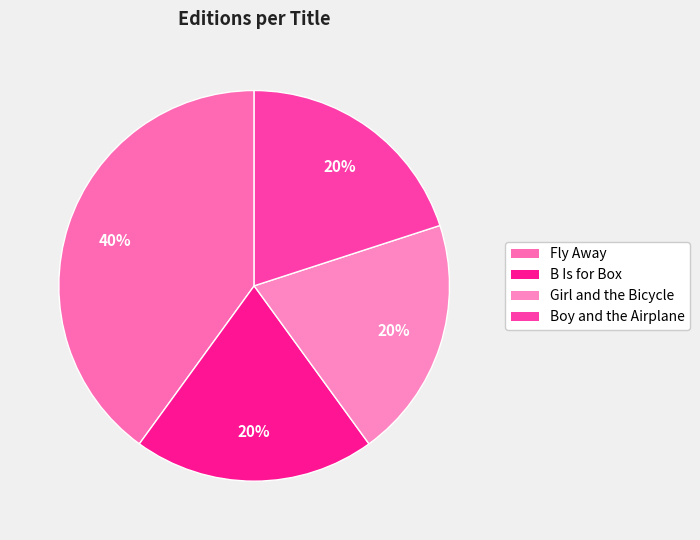

Is it true that Fly Away is 40% of the pie?

True